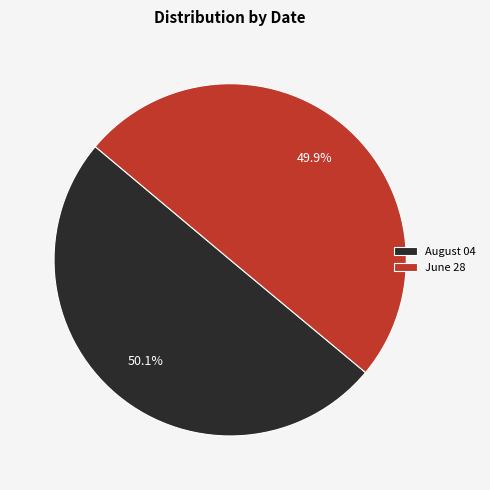

Does any single category account for the majority?

Yes